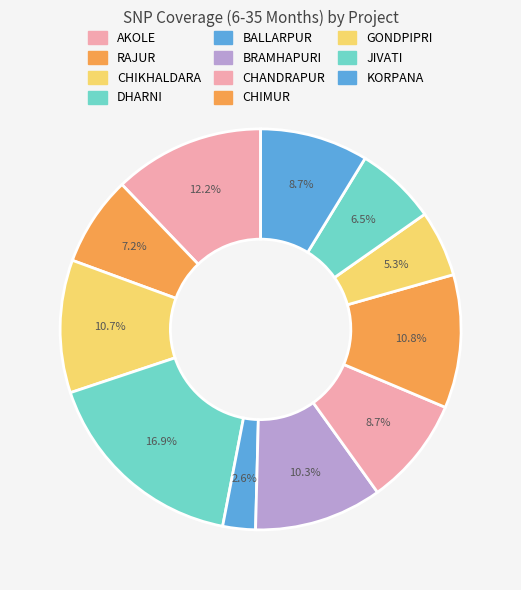

How many segments does this pie chart have?

11